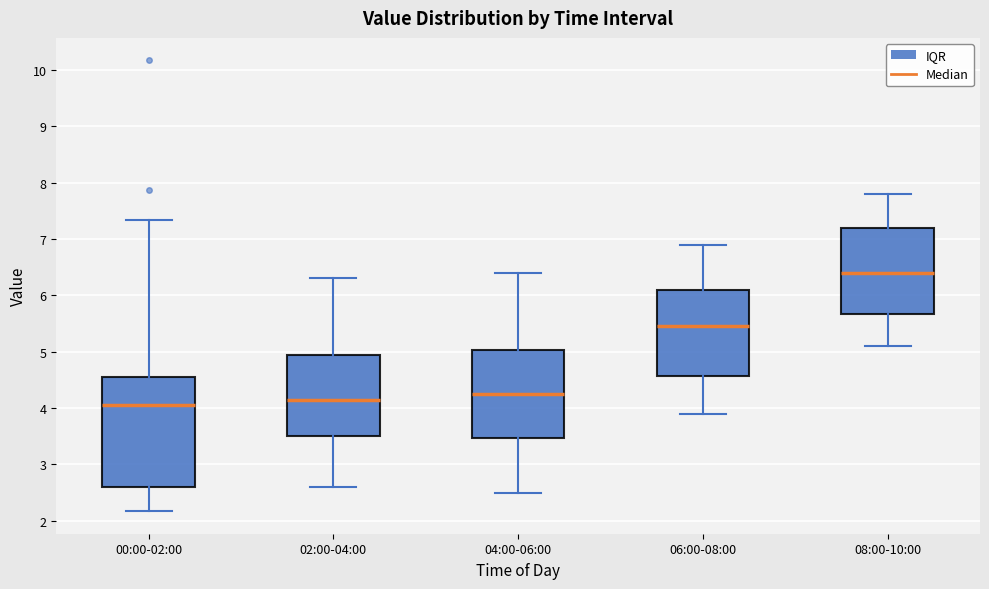

Where does the lower whisker of the box for 06:00-08:00 end on the y-axis? The values are not printed on the chart, so give them approximately, as read against the axis.

3.9